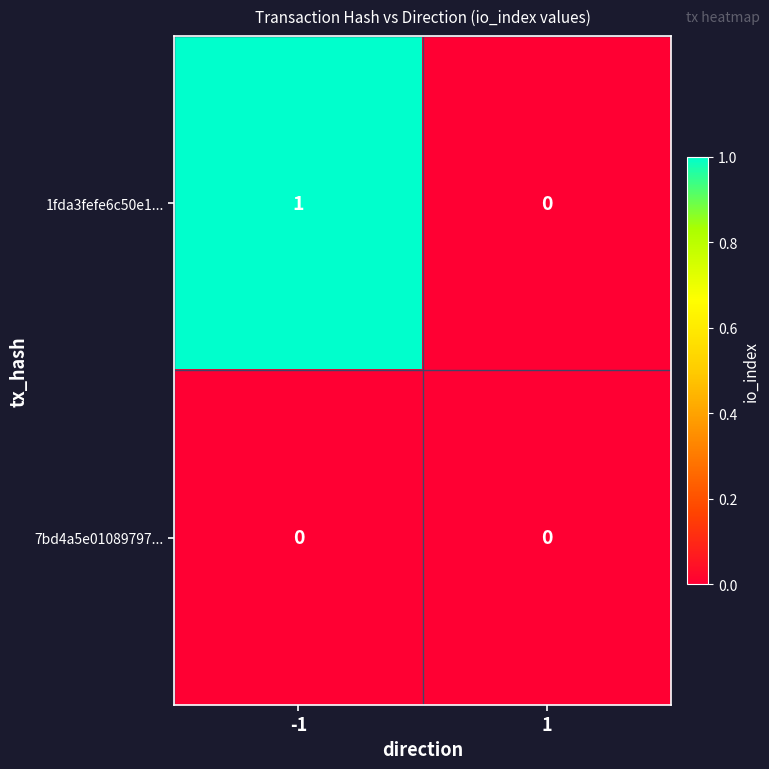

Which label corresponds to the largest value in the chart?

-1